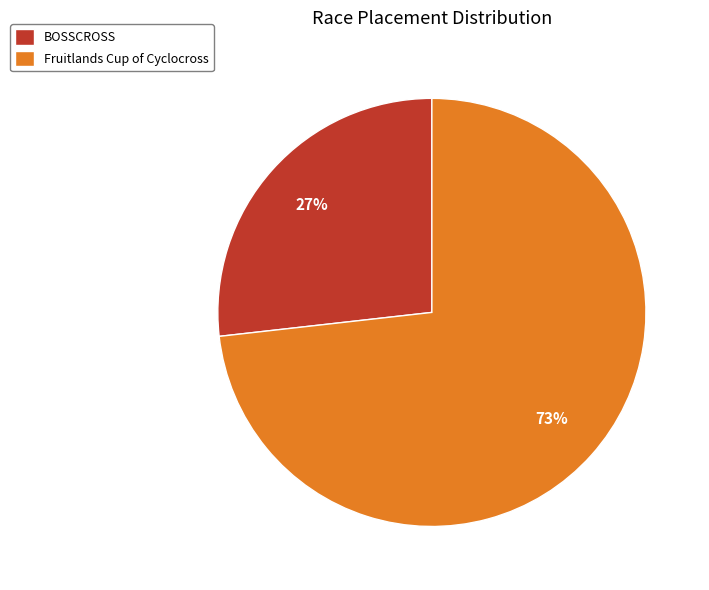

What is the smallest slice in the pie chart?

BOSSCROSS